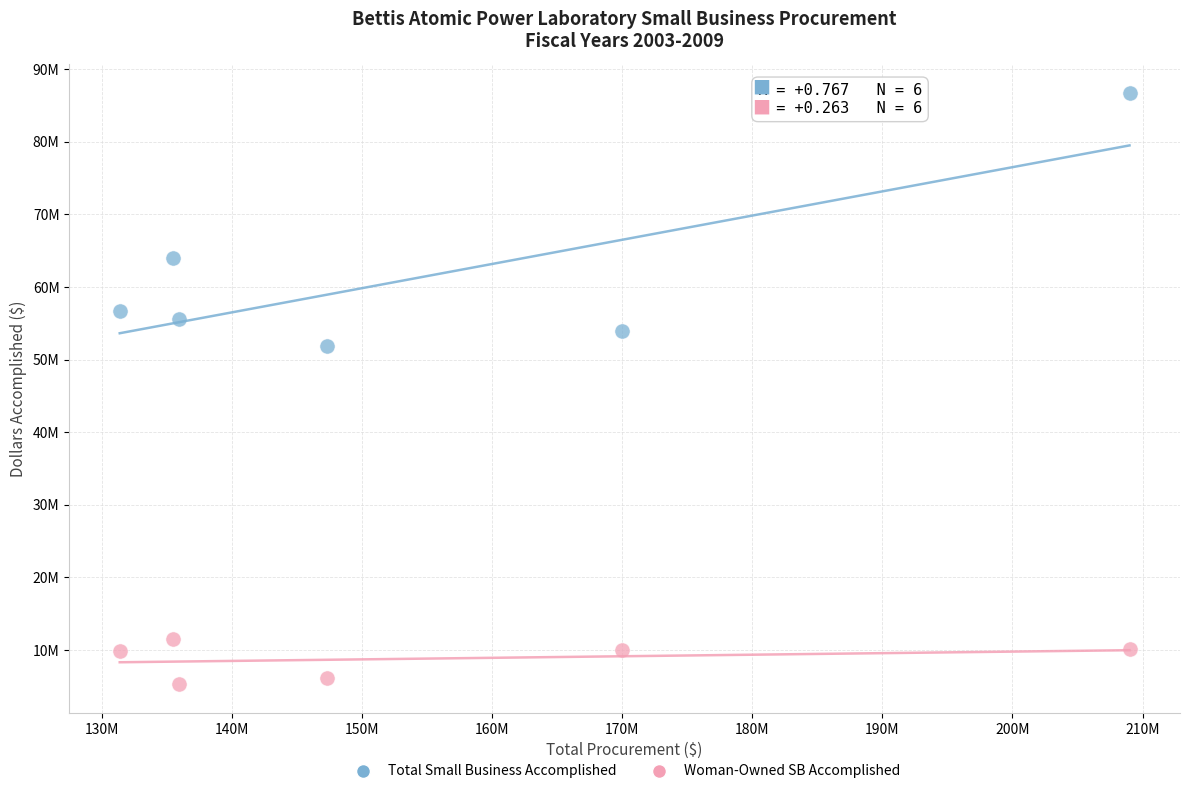

What are all the series names shown in the legend?

Total Small Business Accomplished, Woman-Owned SB Accomplished